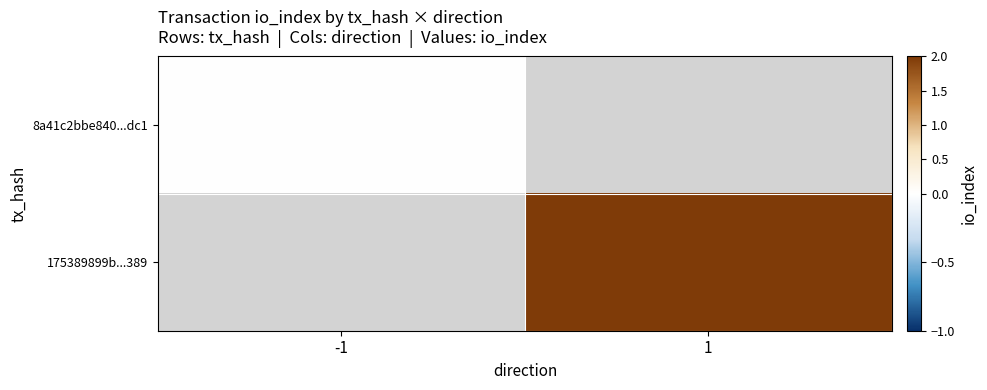

Rank the series by their average value, from highest to lowest.

8a41c2bbe840...dc1, 175389899b...389